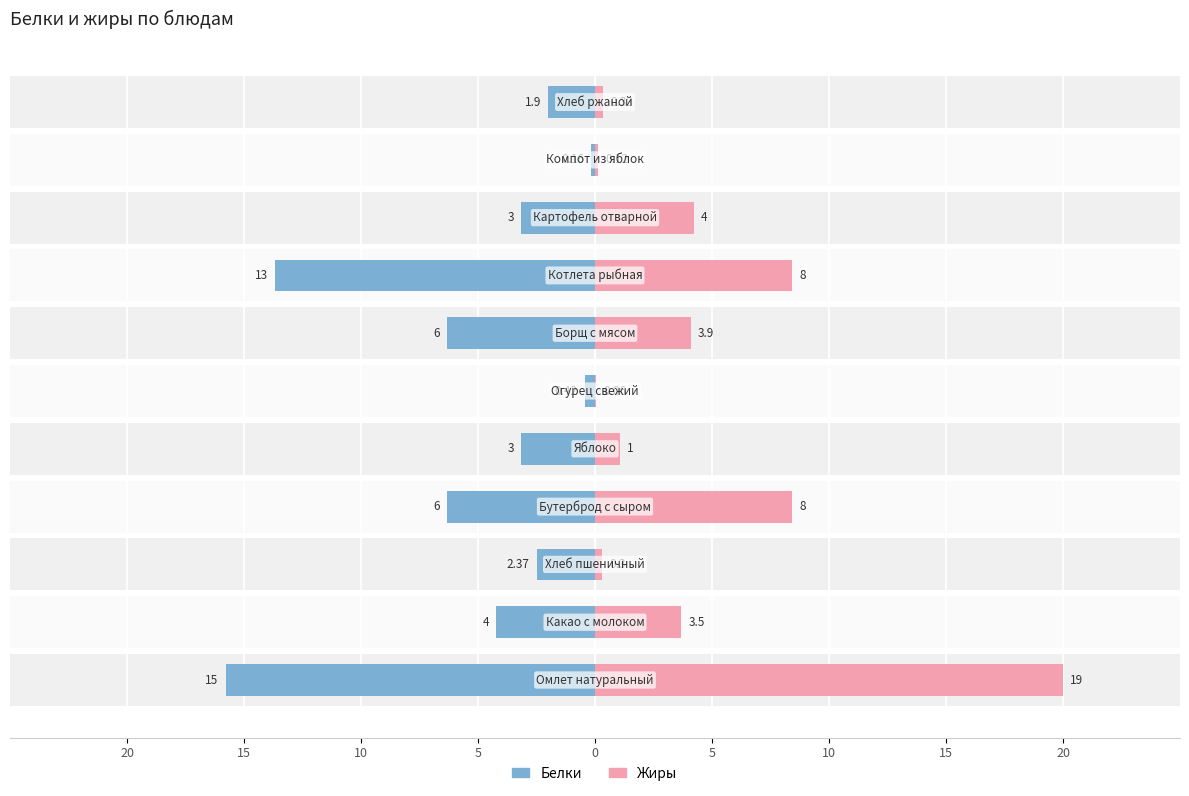

Rank the series at 15 from lowest to highest value.

Белки, Жиры